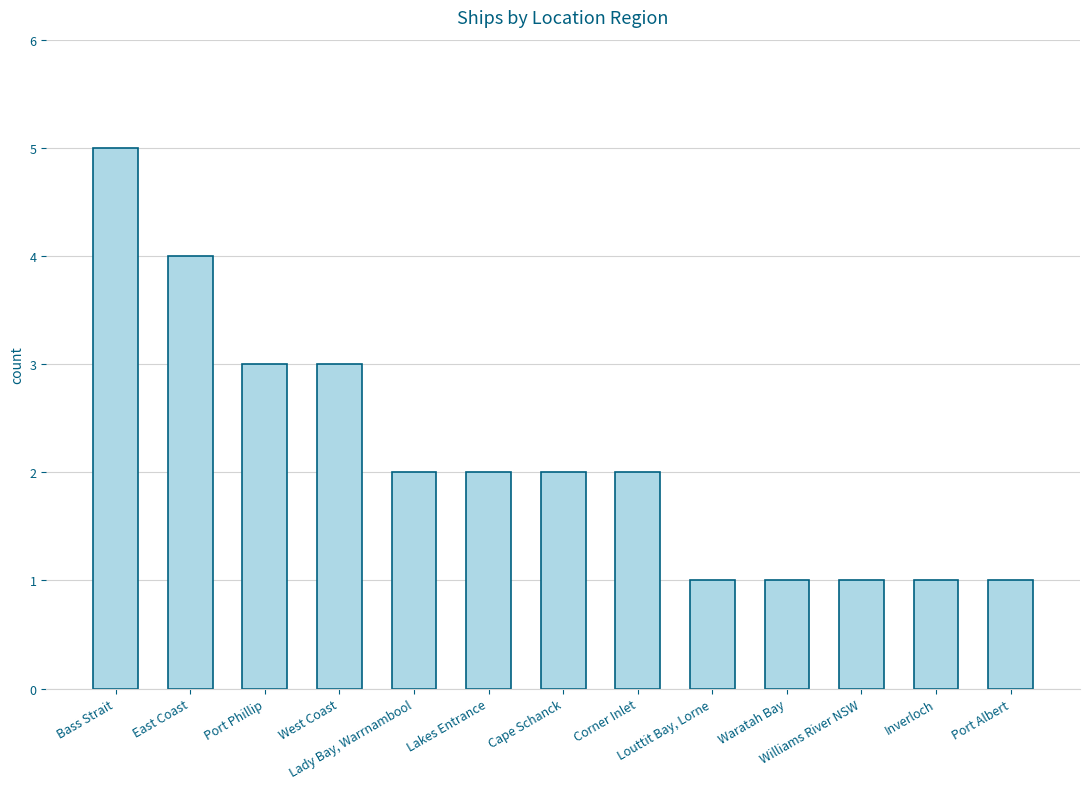

What is the difference between the maximum and minimum values?

4